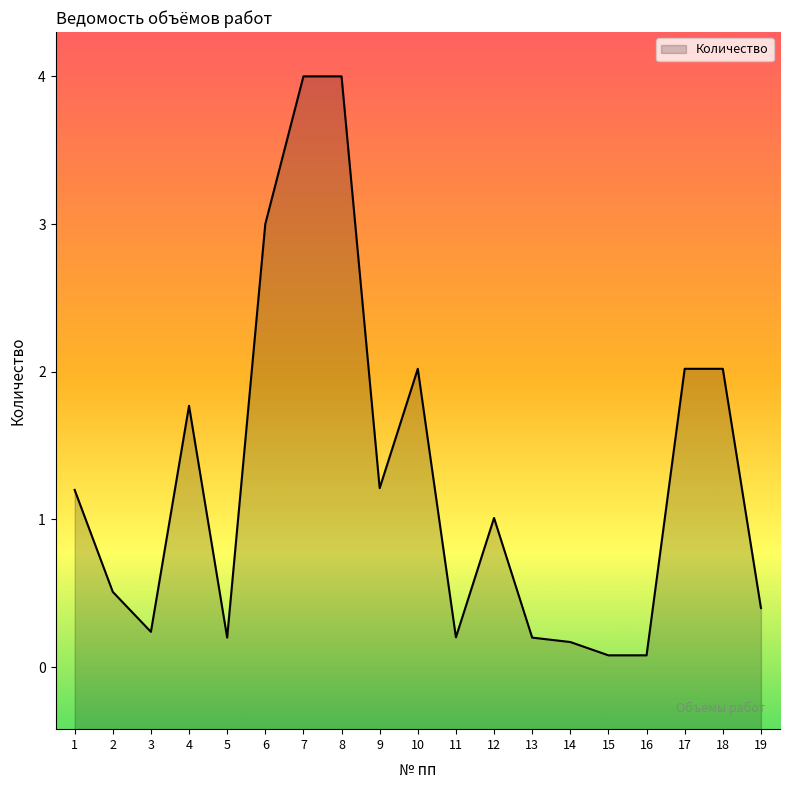

What is the difference between the values at 13 and 17?

1.8